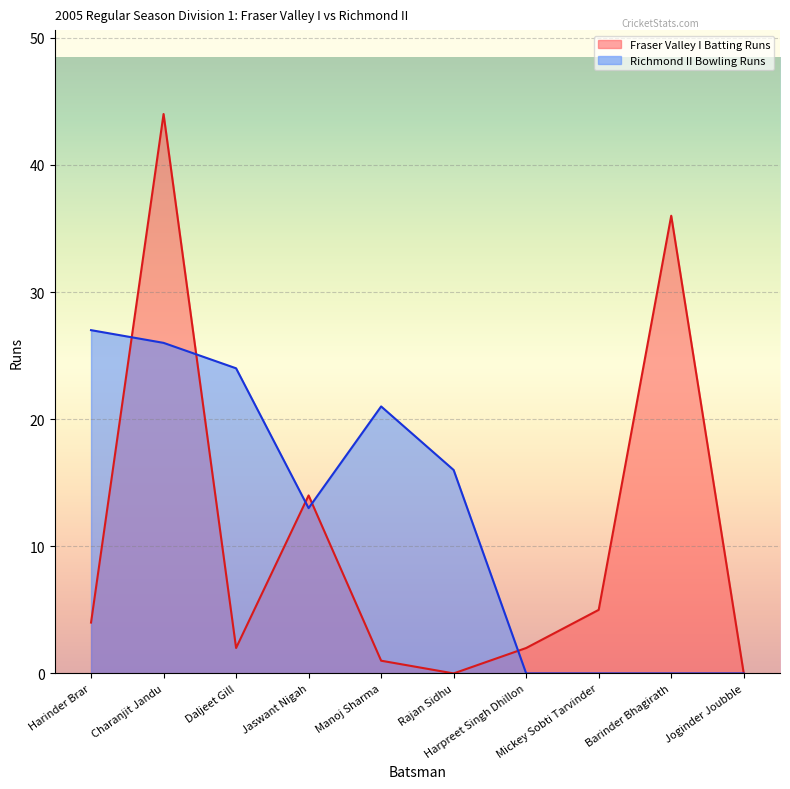

How many lines are shown in the chart?

2